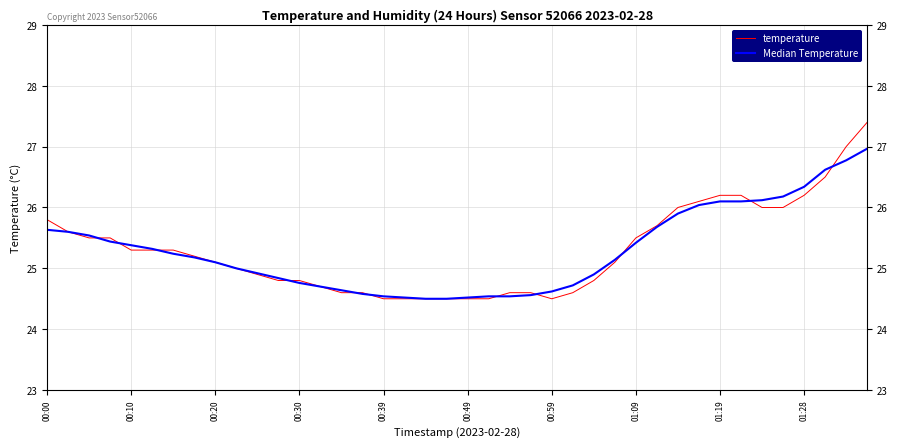

What is the sum of all Median Temperature values?

1011.7